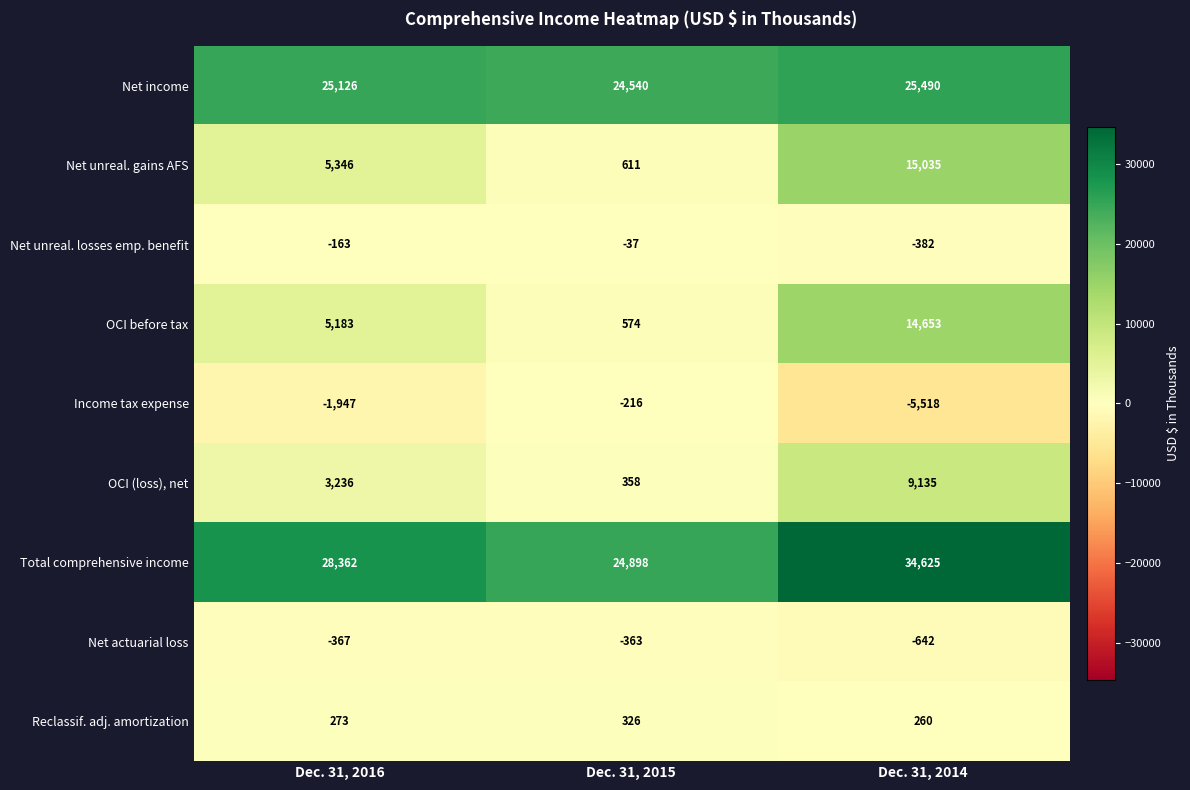

Count the number of categories in the chart.

3